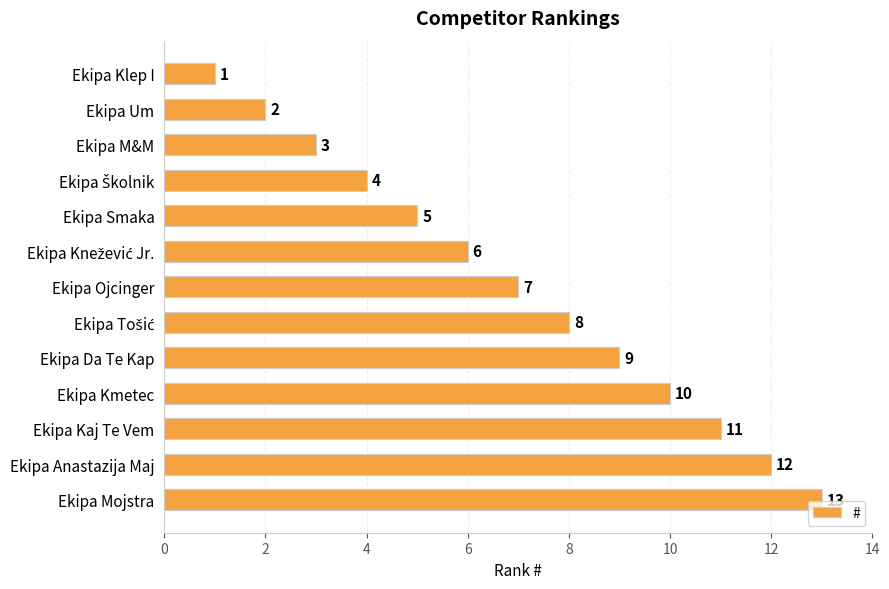

Which category has the highest value across all series?

Ekipa Mojstra